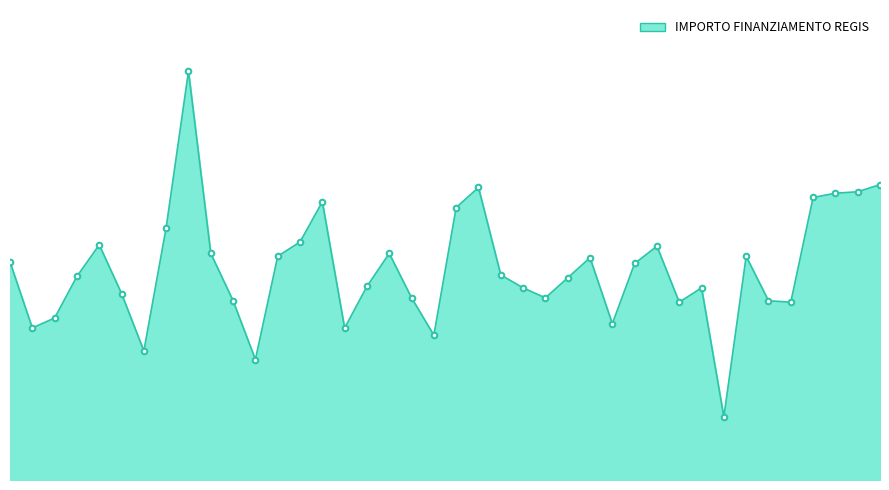

Does the chart display data point markers on the line(s)?

No